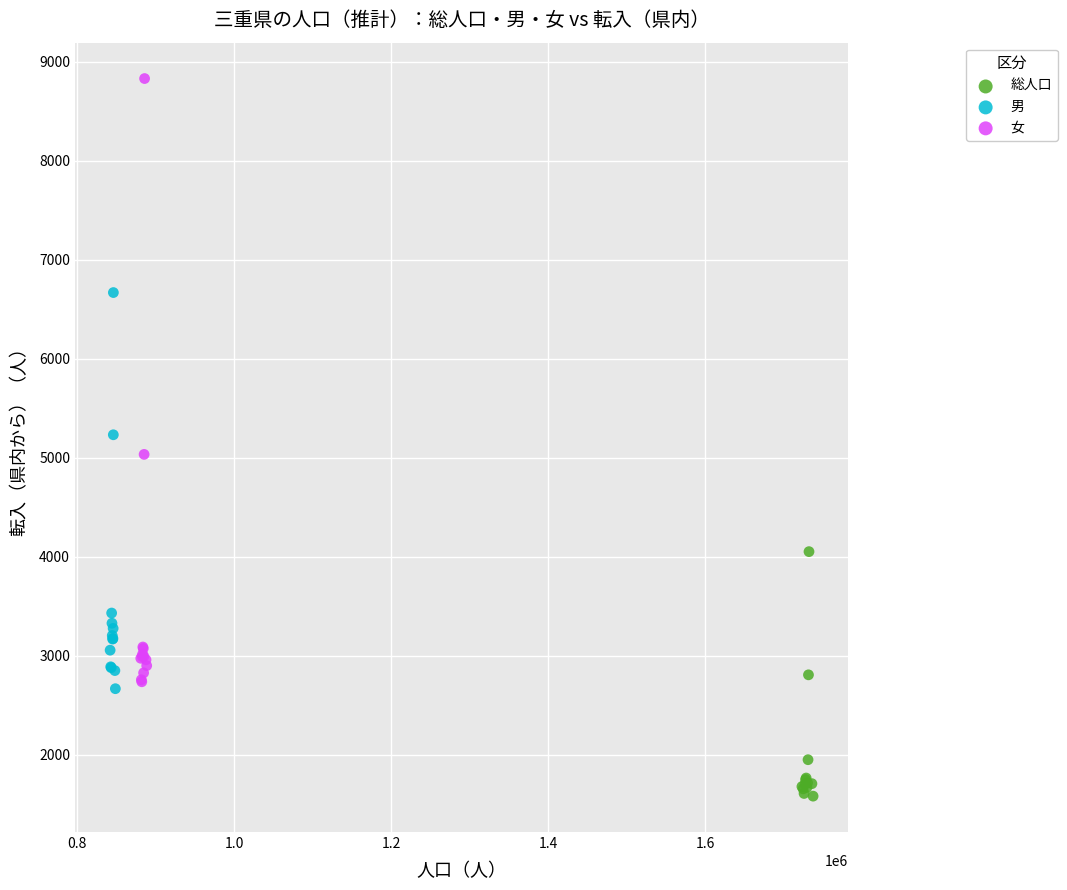

Which series contains the lowest Y value?

総人口